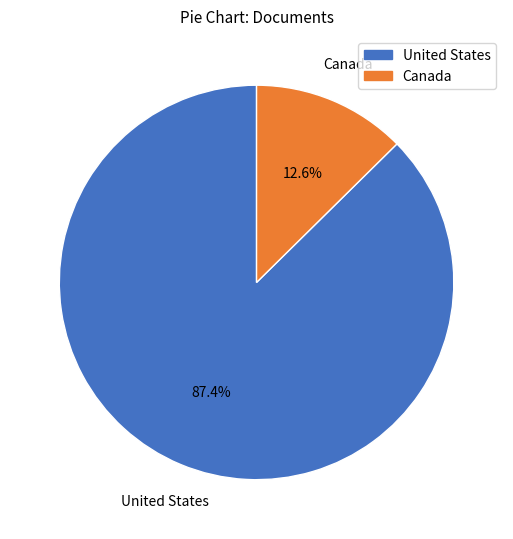

Is it true that Canada is 4% of the pie?

False